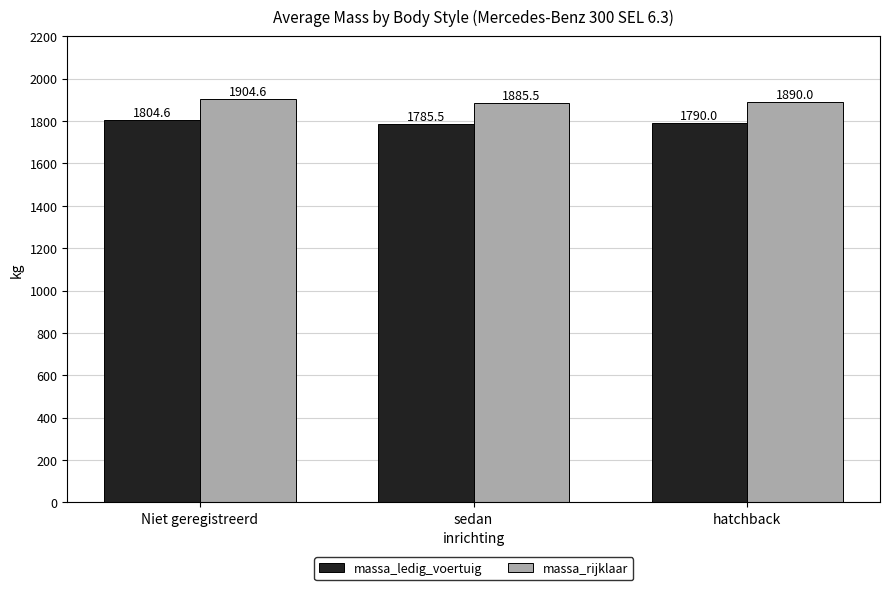

What is the difference between the highest and lowest values at hatchback?

100.0